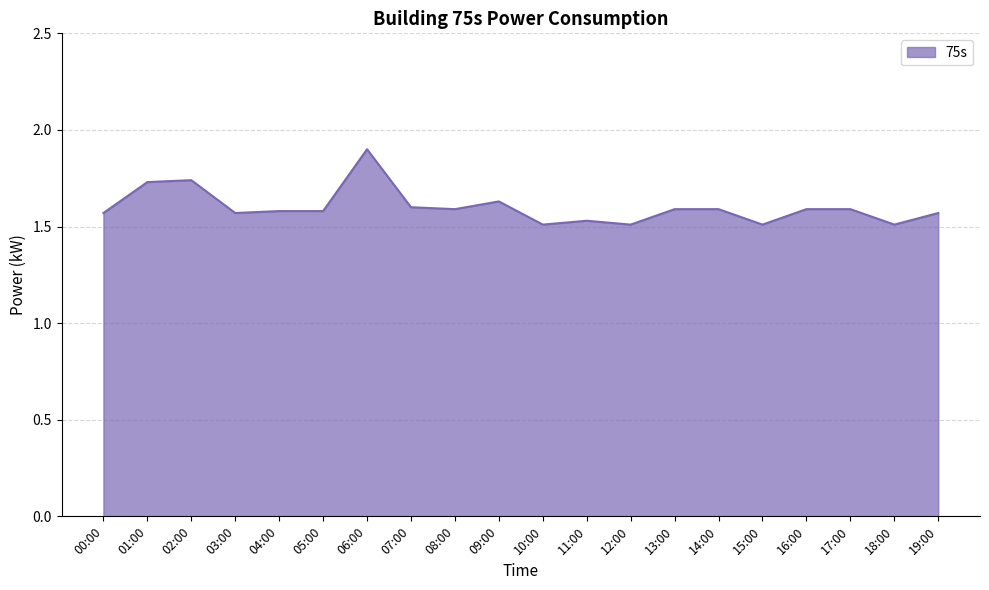

What is the difference between the maximum and minimum values?

0.4